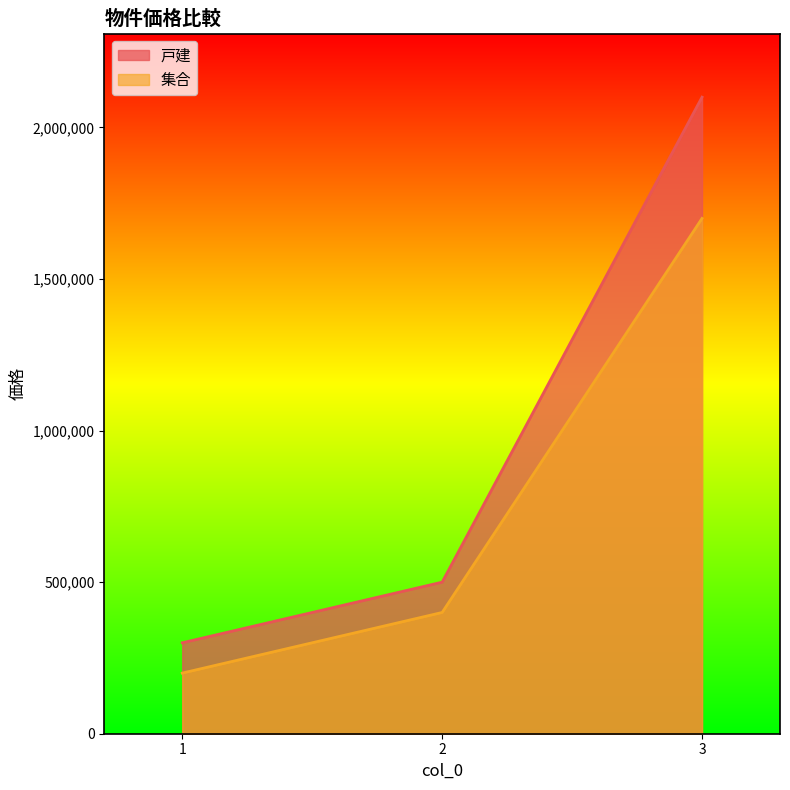

The 集合 series shows 200000 at 1. True or false?

True